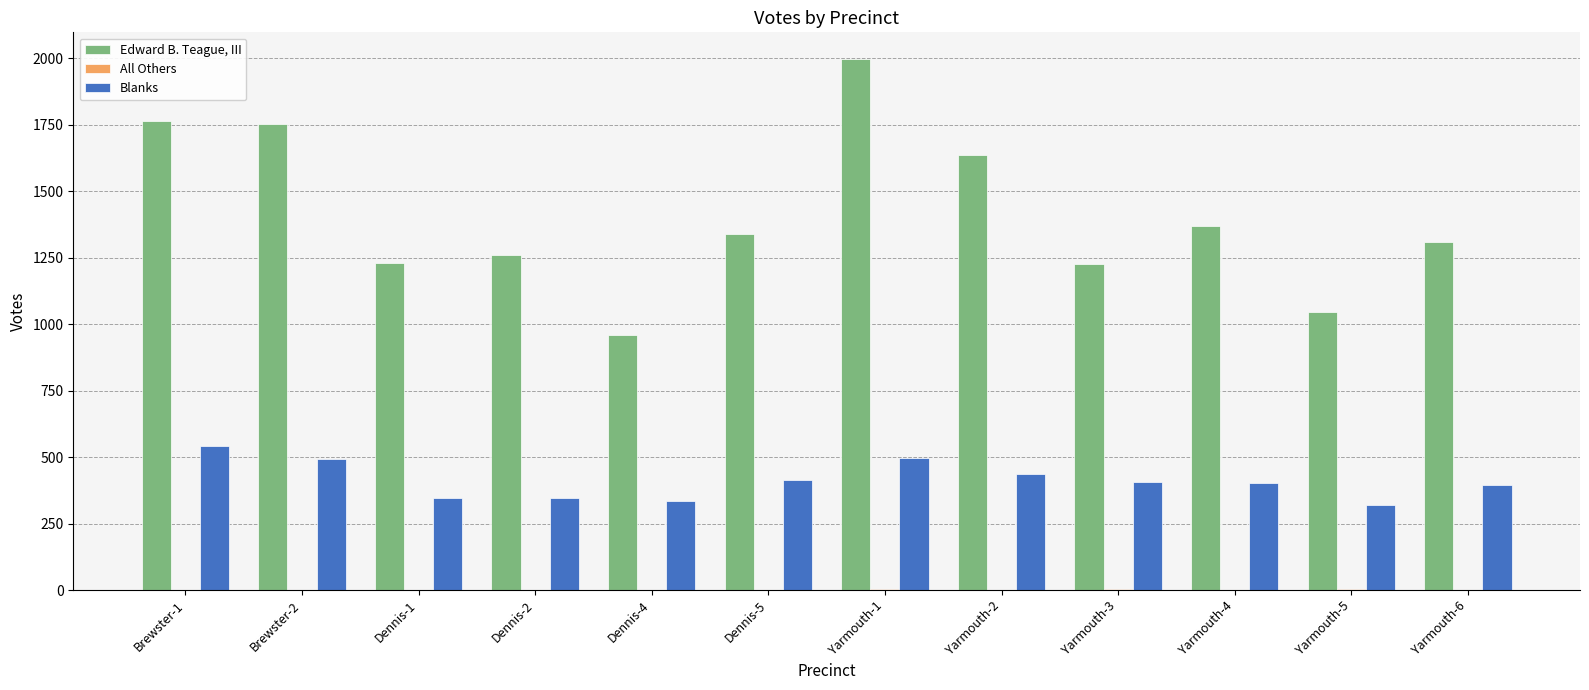

At which category is the sum across all series the highest?

Yarmouth-1